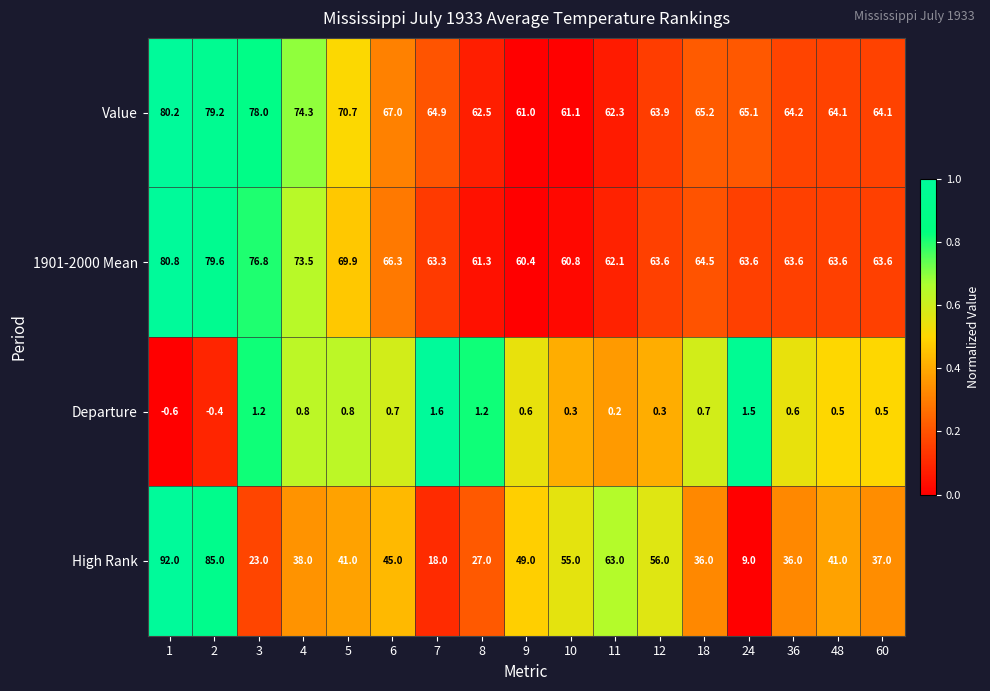

What is the average value of the High Rank series?

44.2